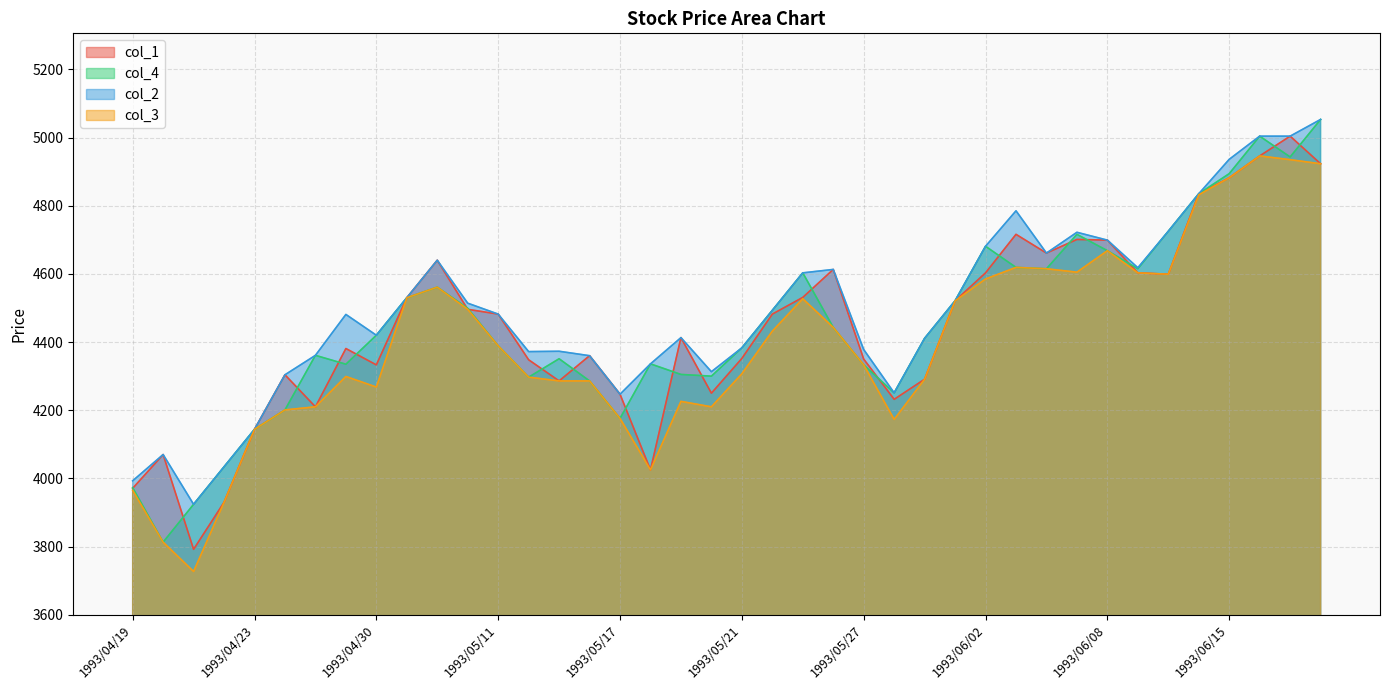

Reading left to right, extract all data points from this chart.

col_1: 3971	4070	3792	3930	4144	4304	4210	4381	4333	4530	4640	4496	4482	4348	4286	4360	4247	4025	4413	4250	4352	4482	4531	4613	4350	4232	4291	4521	4603	4716	4661	4701	4699	4603	4599	4835	4882	4946	5004	4923
col_4: 3973	3813	3924	4034	4144	4201	4361	4335	4420	4530	4561	4499	4389	4297	4351	4286	4176	4336	4305	4300	4383	4493	4603	4443	4333	4251	4411	4521	4681	4619	4615	4716	4668	4615	4725	4835	4894	5004	4943	5053
col_2: 3993	4070	3924	4034	4144	4304	4361	4481	4420	4530	4640	4514	4482	4372	4373	4360	4247	4336	4413	4313	4383	4493	4603	4613	4378	4251	4411	4521	4681	4785	4661	4722	4699	4618	4725	4835	4936	5004	5004	5053
col_3: 3965	3813	3727	3930	4144	4201	4210	4299	4268	4530	4561	4496	4389	4297	4286	4286	4176	4025	4226	4210	4307	4432	4527	4443	4333	4173	4291	4521	4585	4619	4615	4605	4668	4603	4599	4832	4882	4946	4935	4923